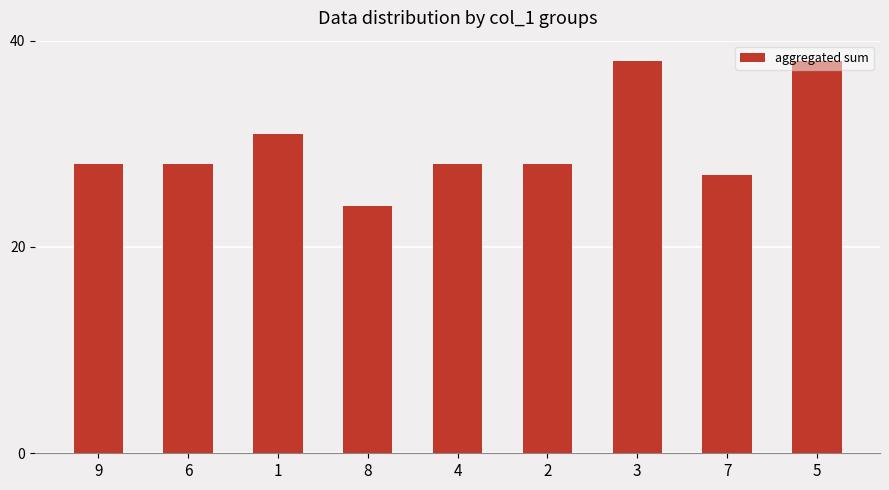

What is the difference between the values at 7 and 6?

1